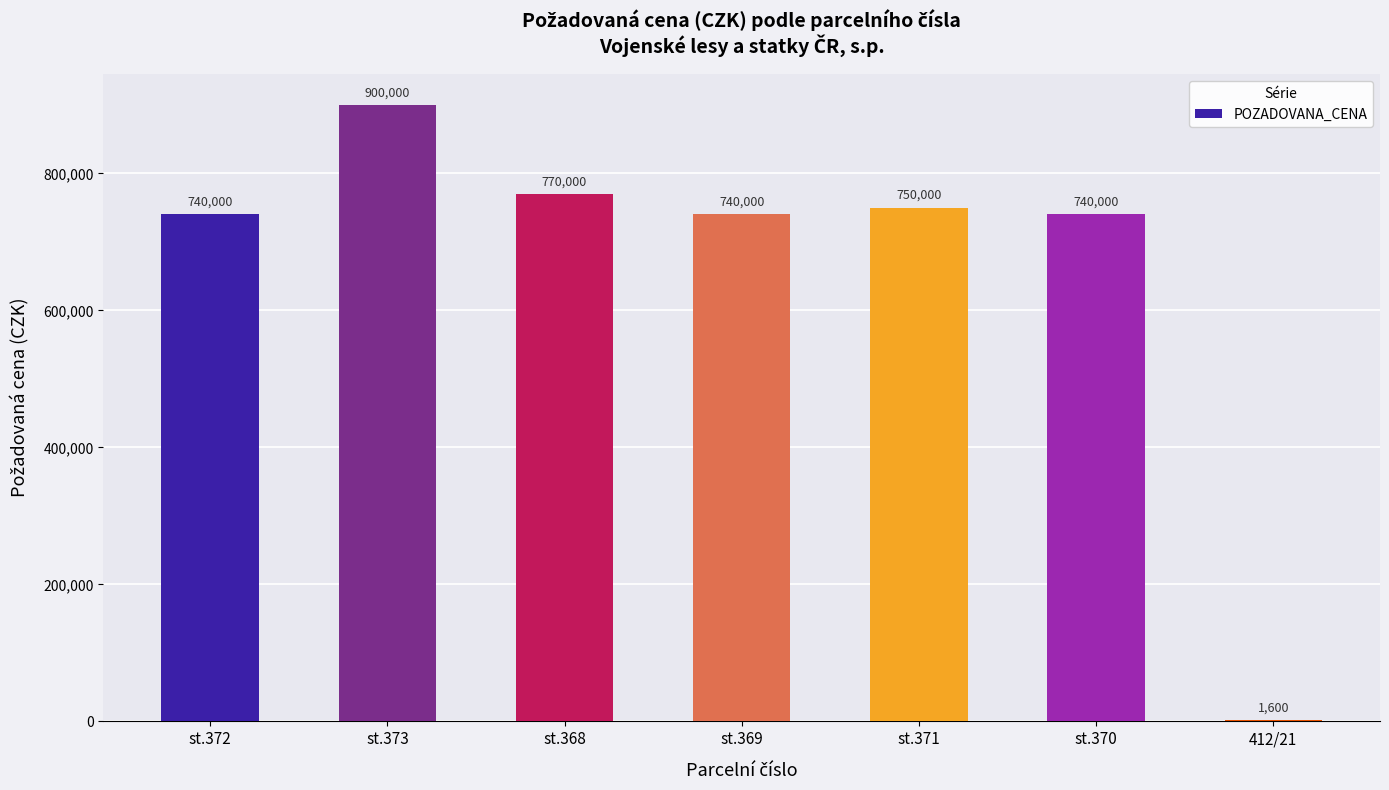

The value at st.369 is 1296648. True or false?

False